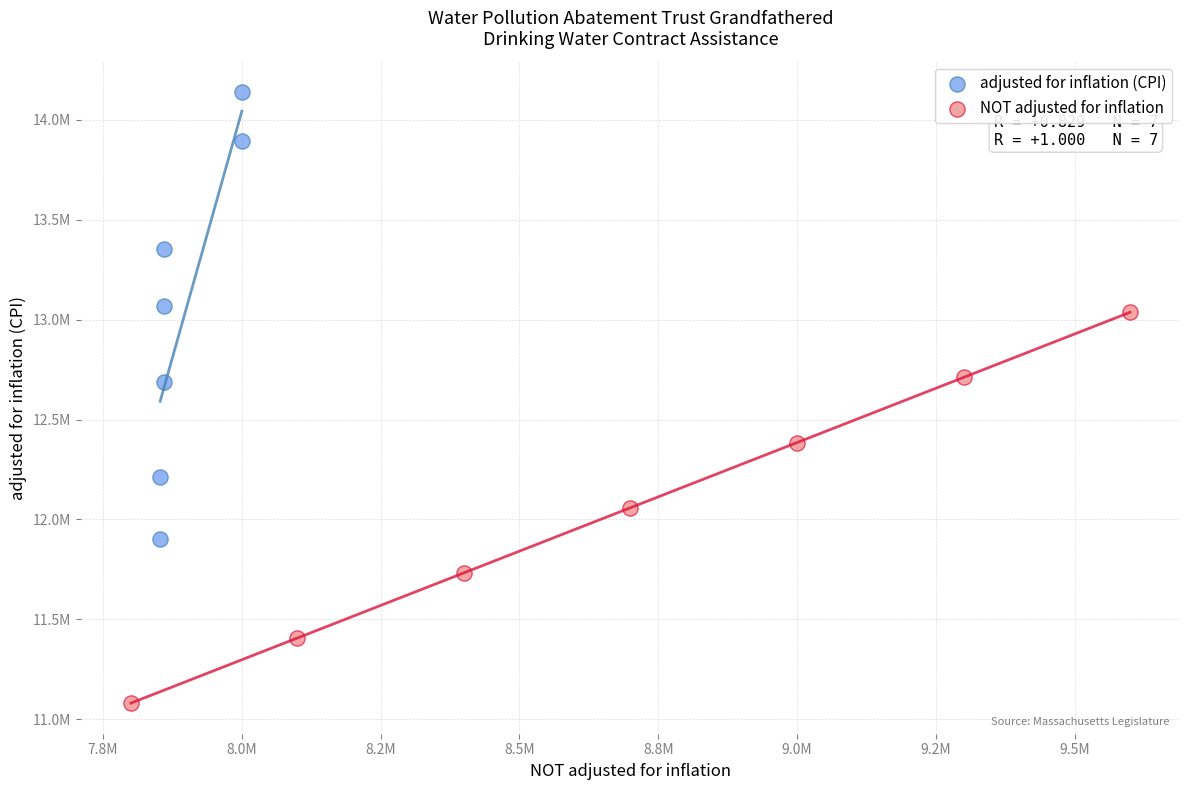

Which series reaches the minimum Y coordinate?

NOT adjusted for inflation